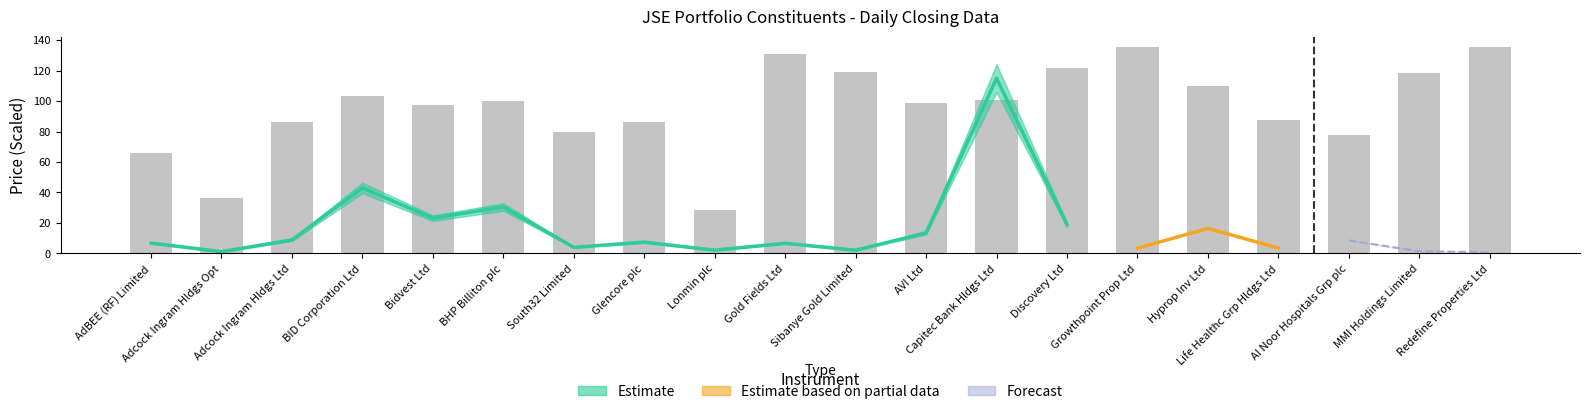

What is the average value?

96.0